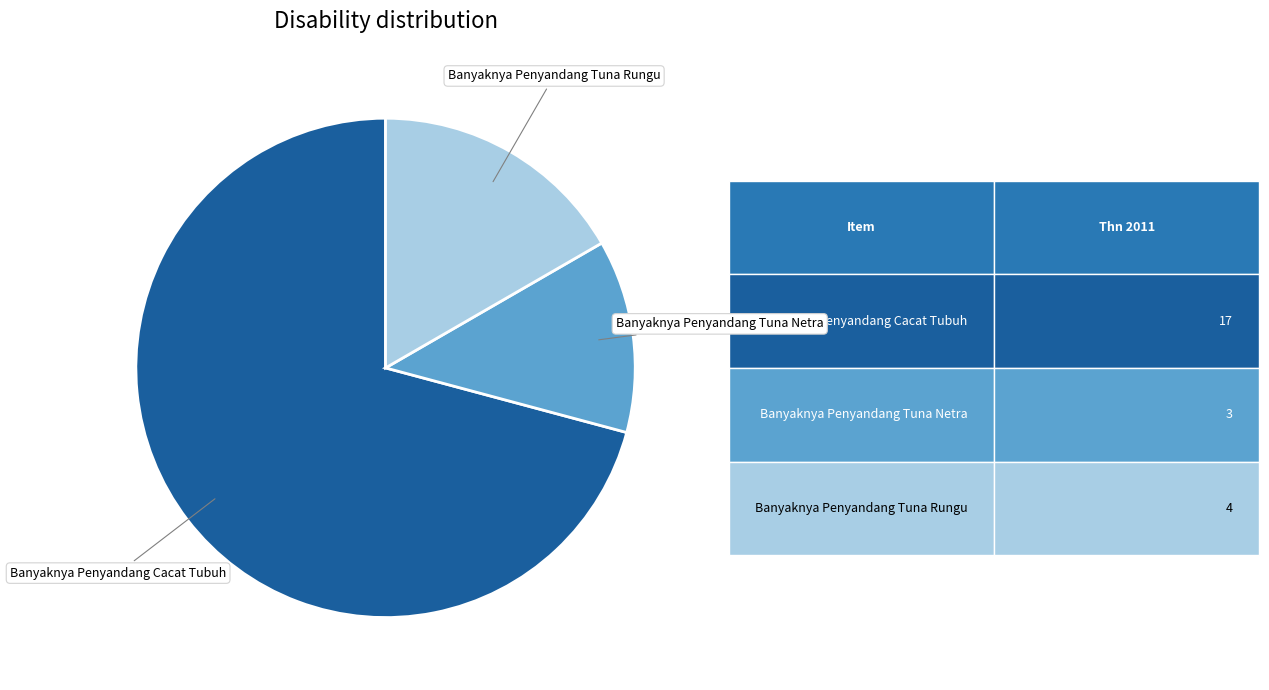

Is there a majority slice in this chart?

Yes